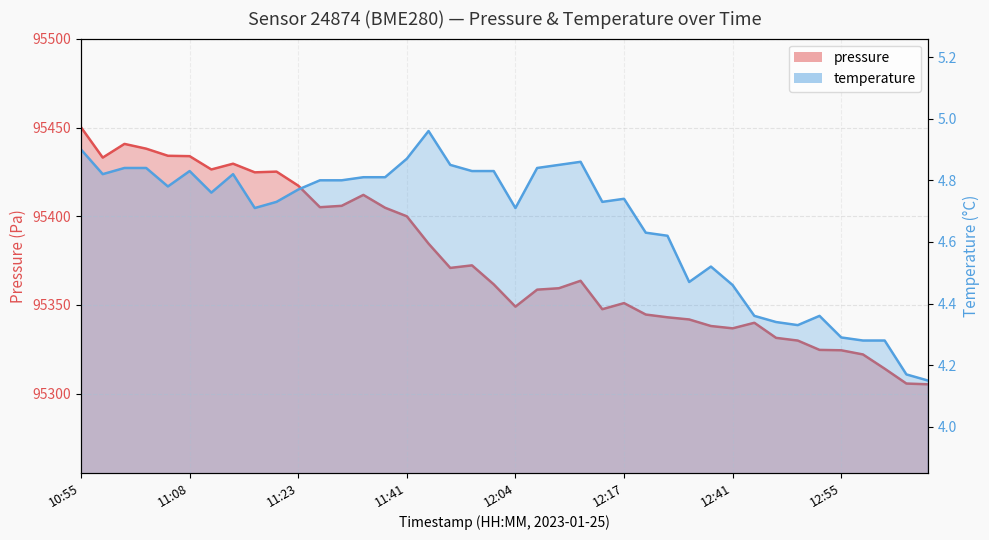

Which series has the largest total across all categories?

pressure